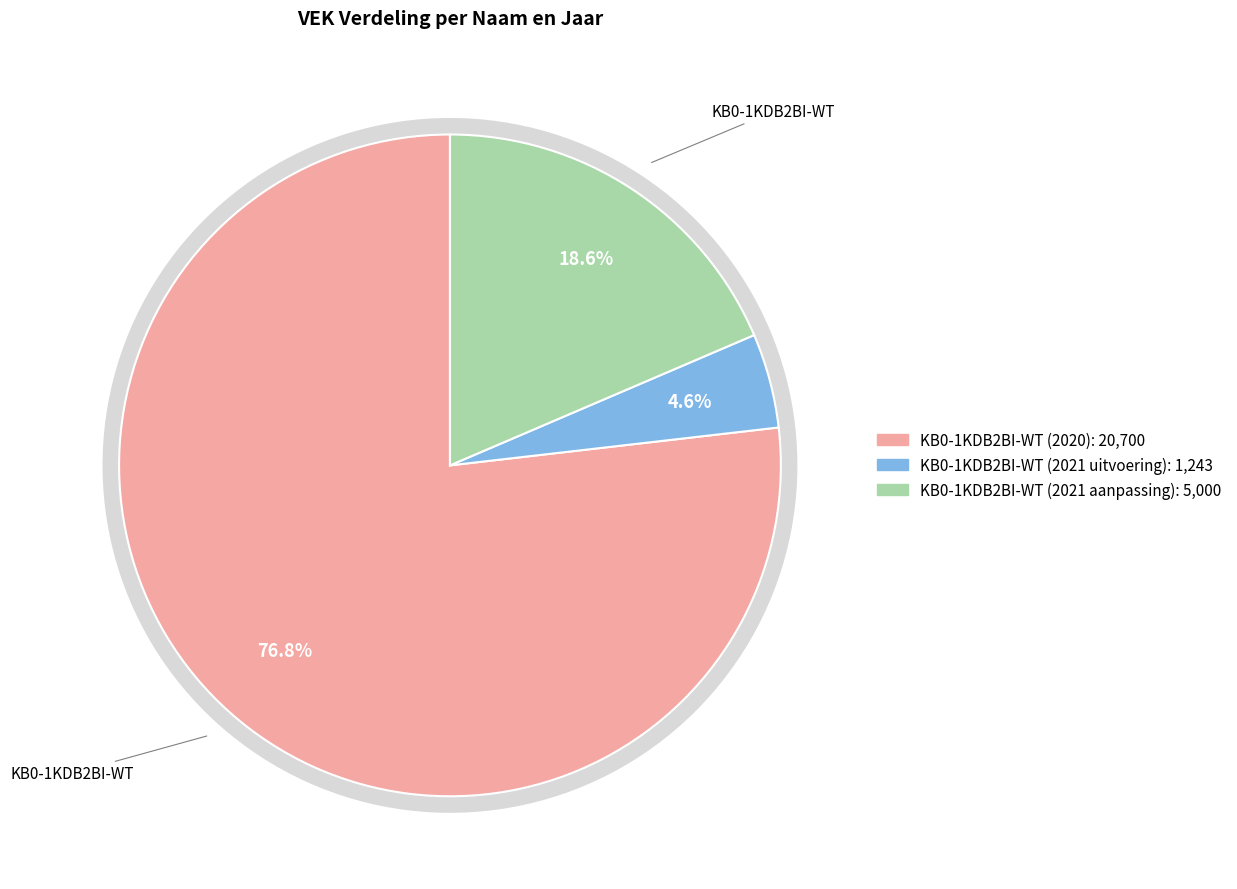

Is there a majority slice in this chart?

Yes